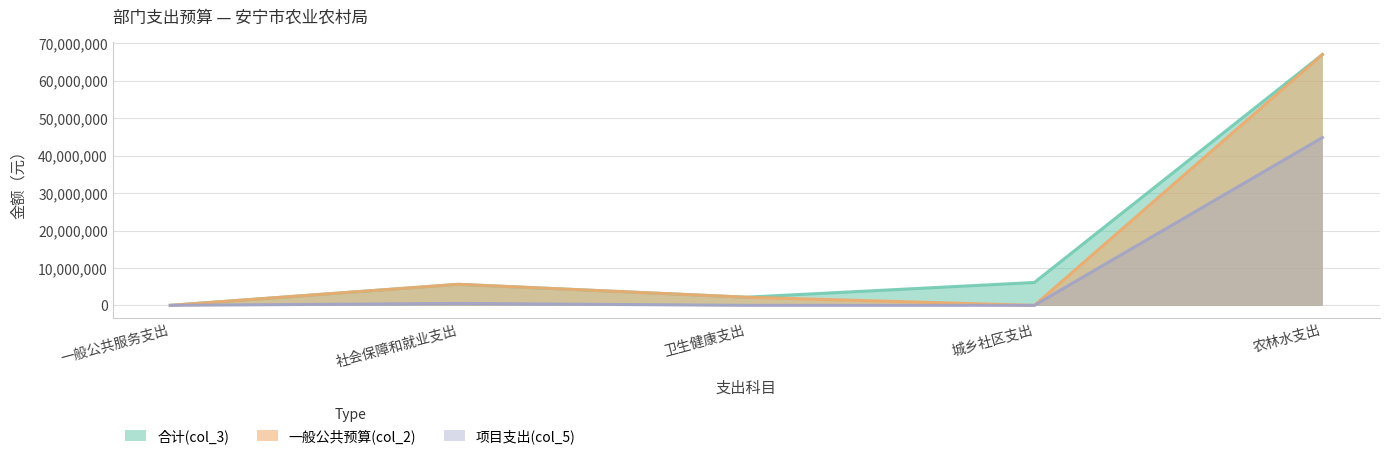

Which series changed the most between 一般公共服务支出 and 卫生健康支出?

合计(col_3)